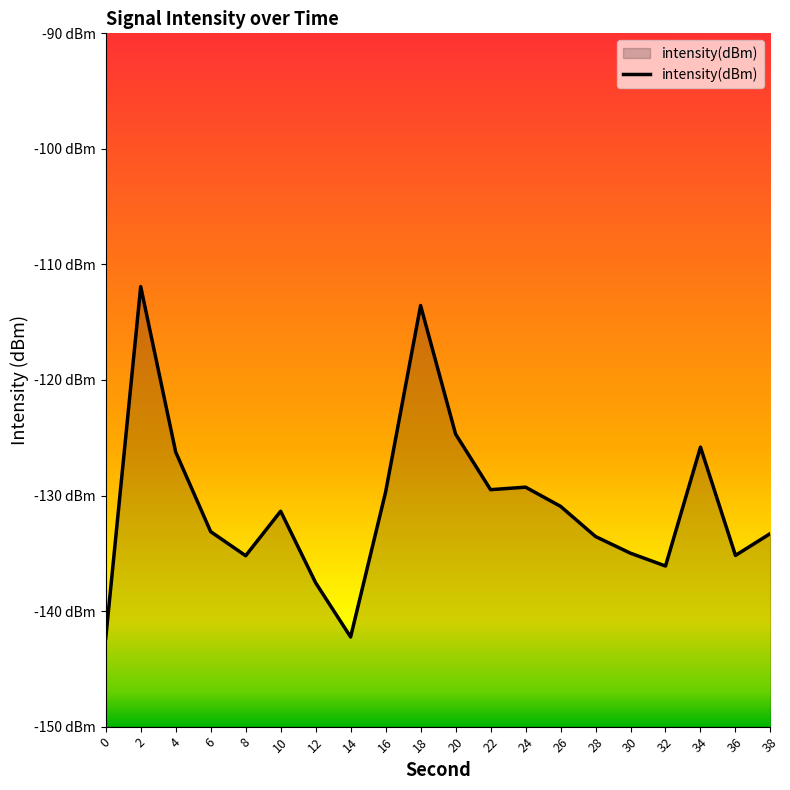

Reading left to right, list all the values displayed in this chart.

0=-142.4	2=-111.9	4=-126.2	6=-133.1	8=-135.2	10=-131.4	12=-137.6	14=-142.2	16=-129.7	18=-113.6	20=-124.7	22=-129.5	24=-129.3	26=-130.9	28=-133.5	30=-135.0	32=-136.1	34=-125.8	36=-135.2	38=-133.3